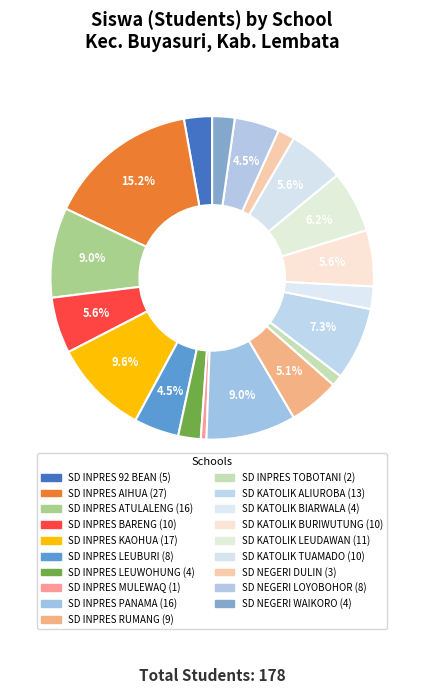

The SD INPRES LEUBURI slice represents 1% of the pie. True or false?

False